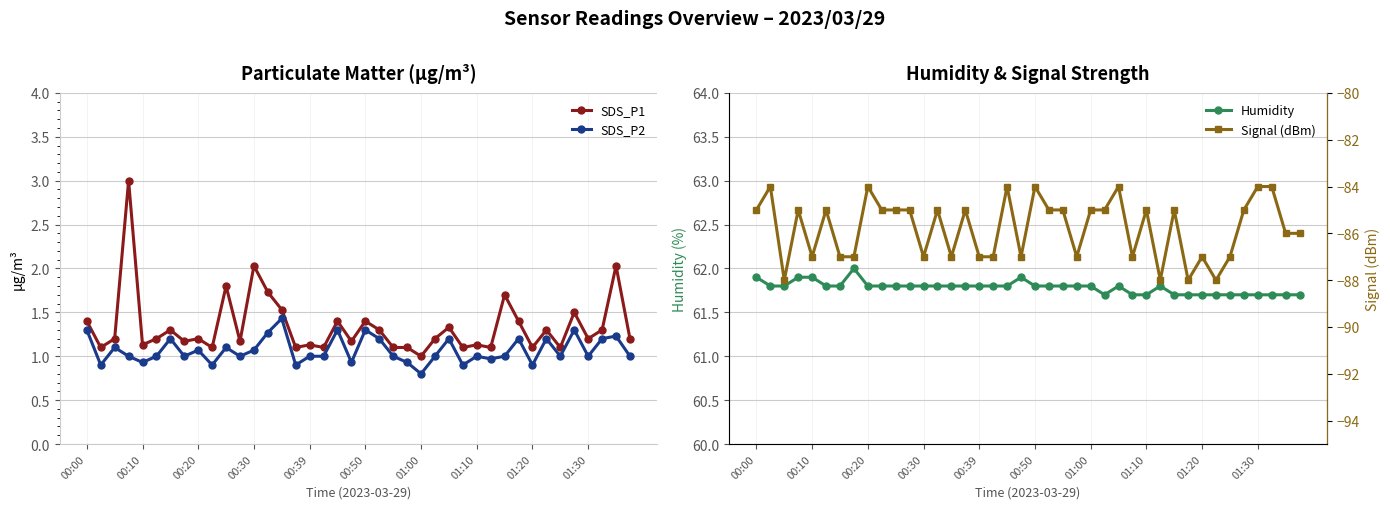

How many values in the SDS_P2 series are below 1?

10